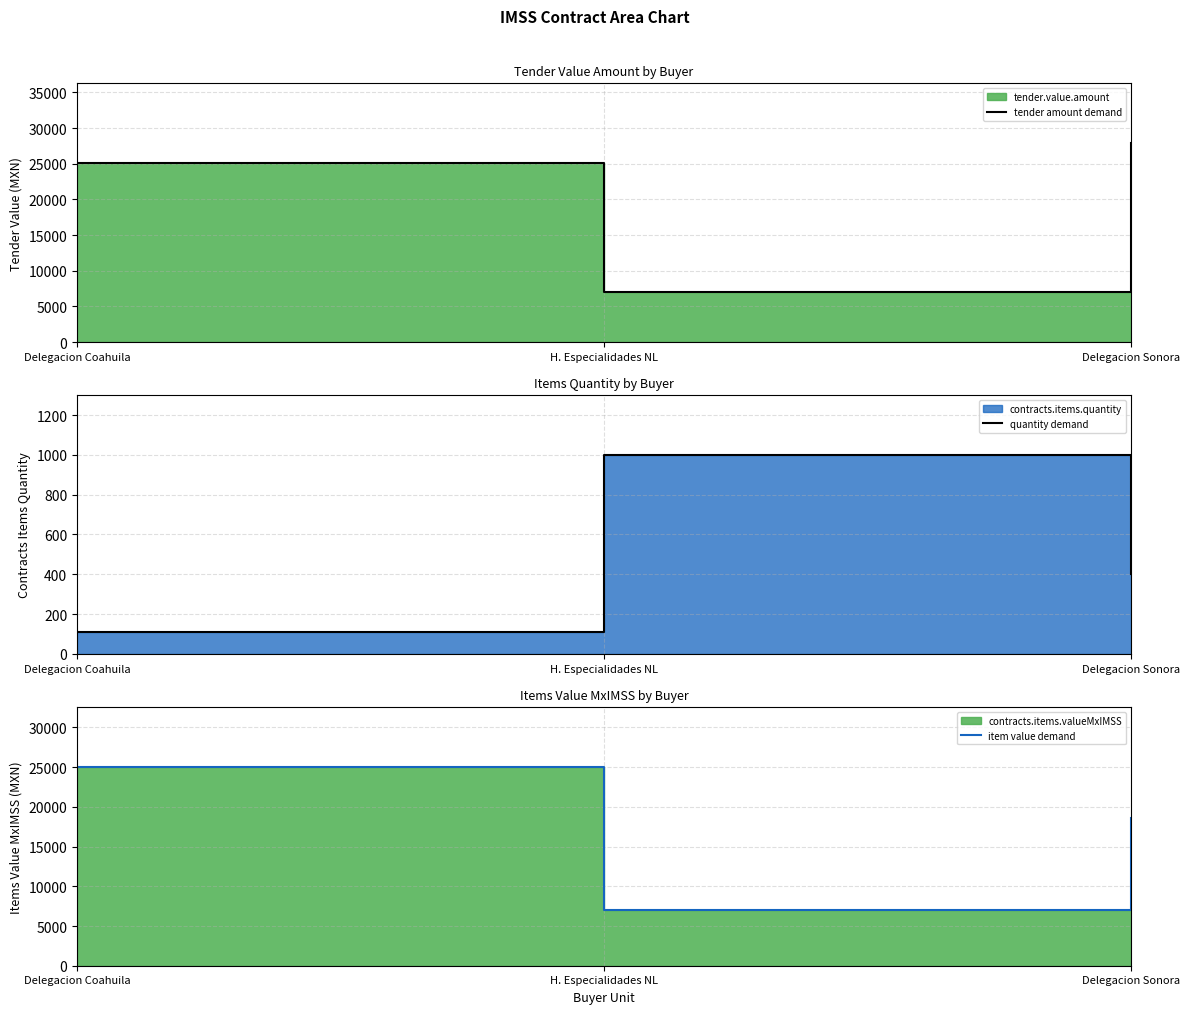

At which category does the chart reach its minimum across all series?

Delegacion Coahuila